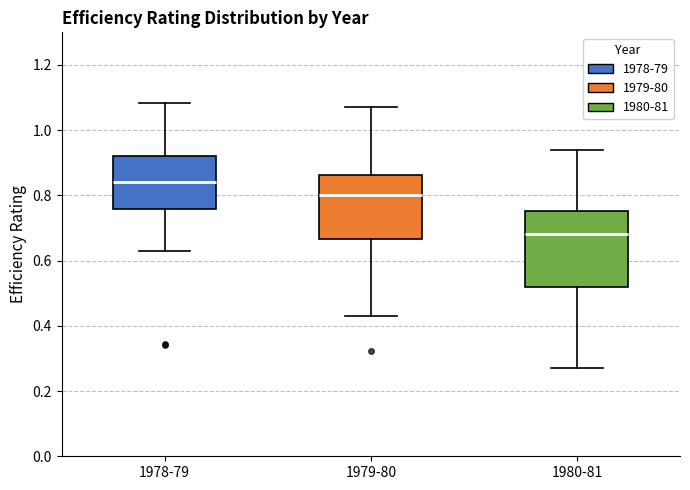

Reading left to right, read every box against the y-axis: the position of its median line, the range the box covers, and the ends of its whiskers. The values are not printed on the chart, so give them approximately, as read against the axis.

1978-79: median 0.84, box 0.76 to 0.92, whiskers 0.64 to 1.08
1979-80: median 0.80, box 0.66 to 0.86, whiskers 0.42 to 1.08
1980-81: median 0.68, box 0.52 to 0.76, whiskers 0.28 to 0.94